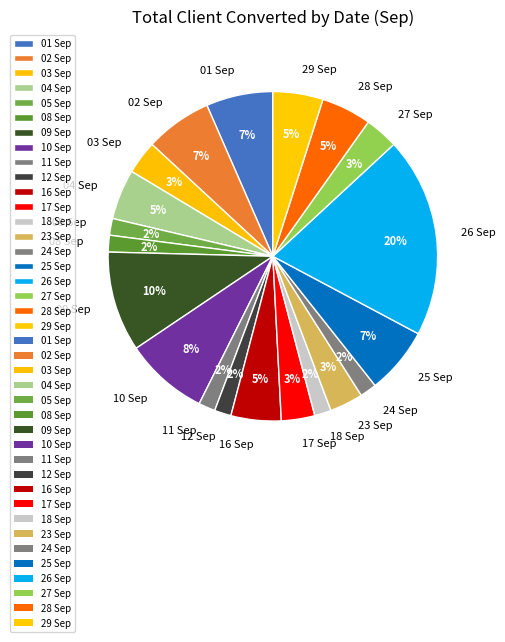

Combined, do 27 Sep and 12 Sep account for over 50%?

No